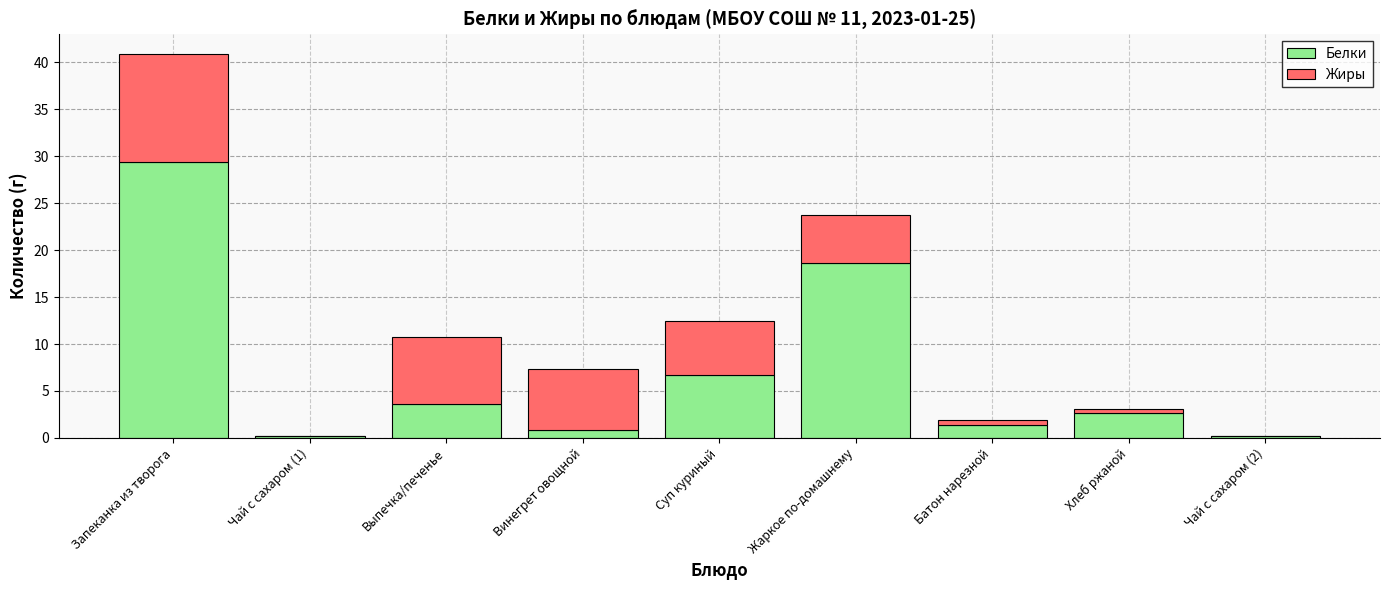

Where is Белки nearest to the value 14?

Жаркое по-домашнему